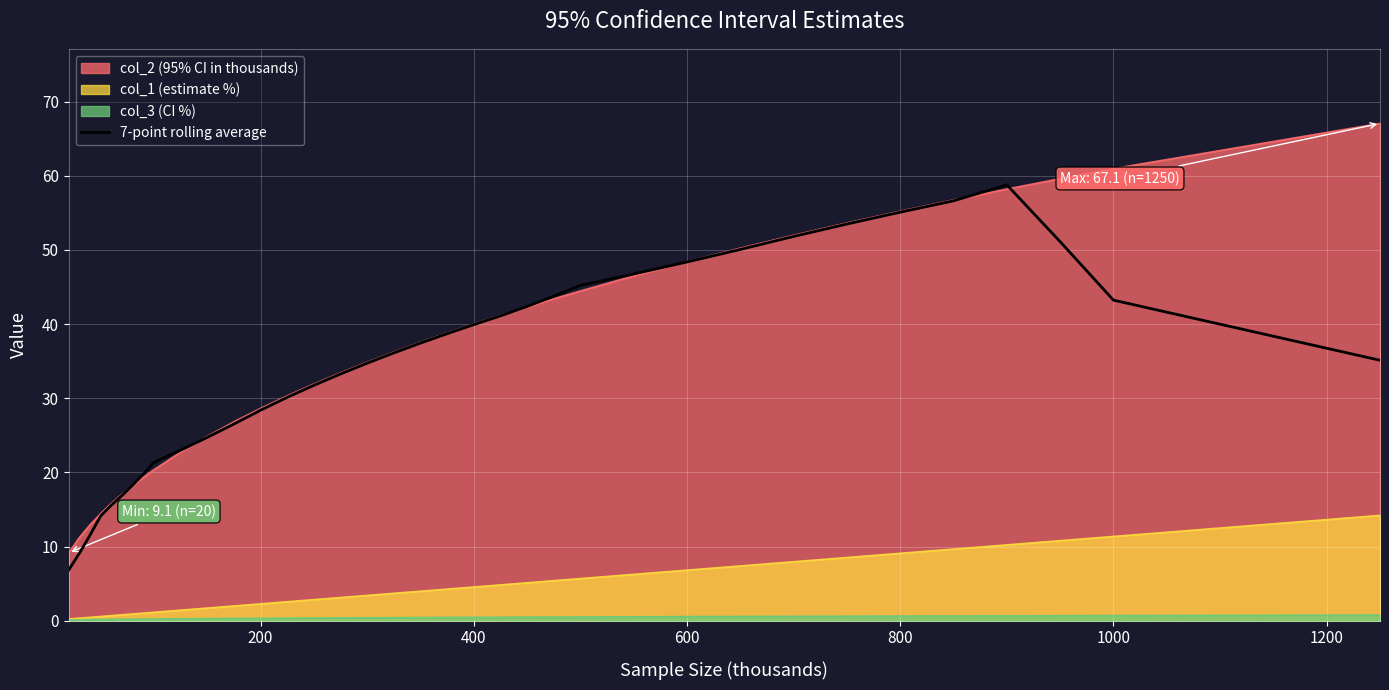

How many values are below 36?

18